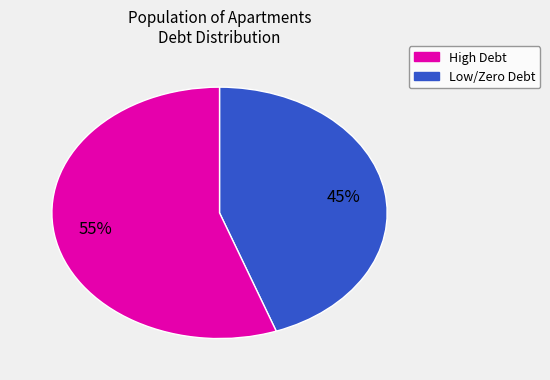

Does any single category account for the majority?

Yes